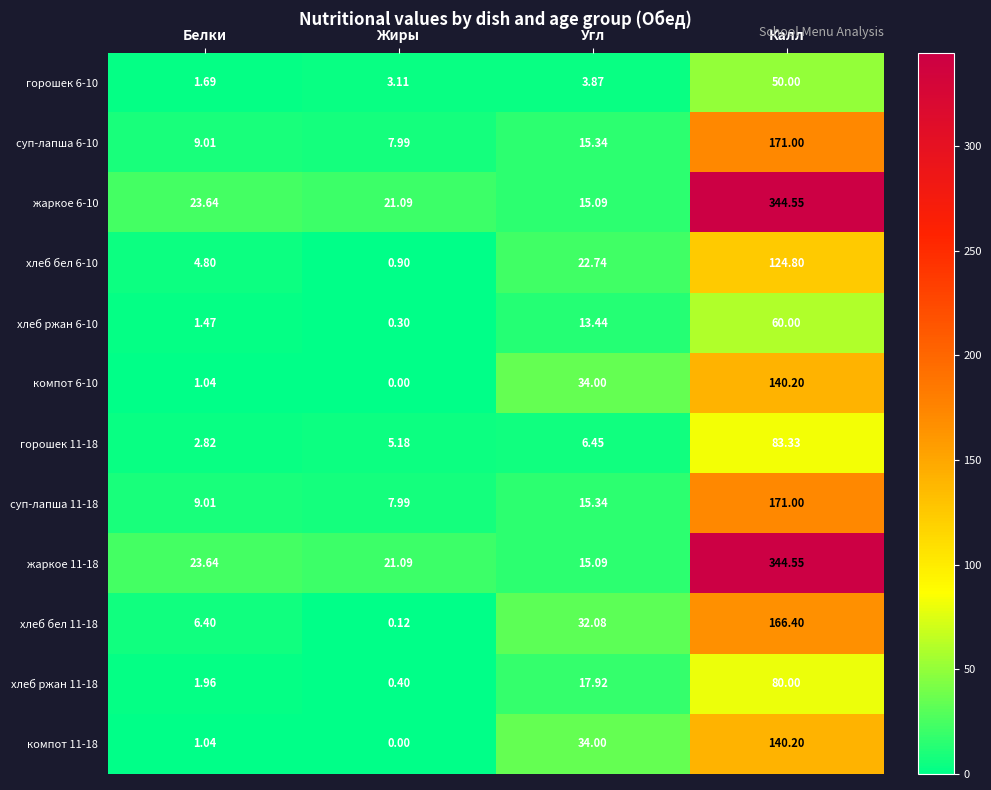

At which category is the sum across all series the highest?

Калл